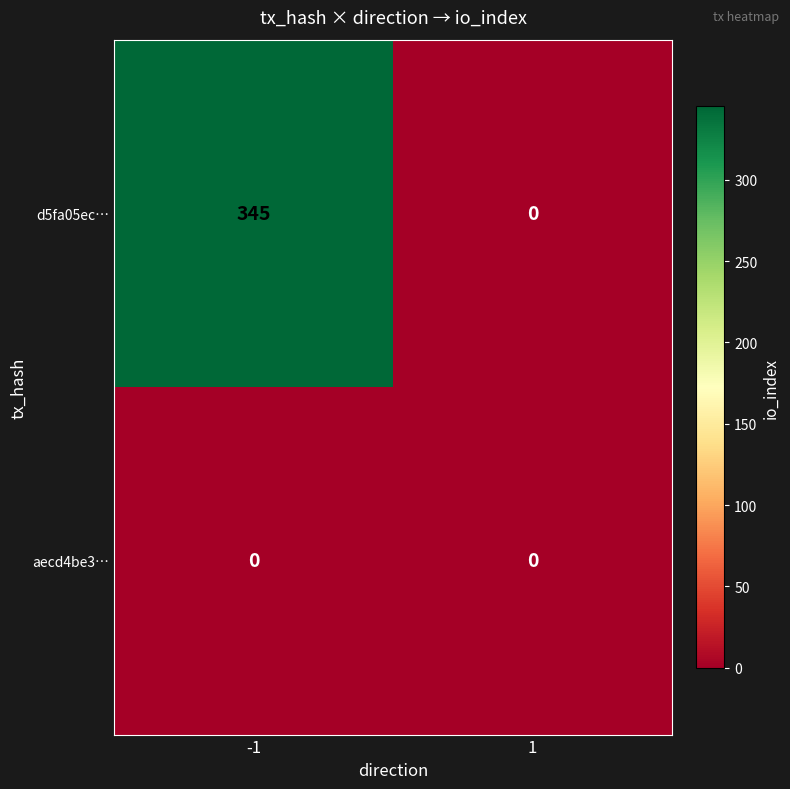

Reading left to right, list all the values displayed in this chart.

d5fa05ec…: 345	0
aecd4be3…: 0	0